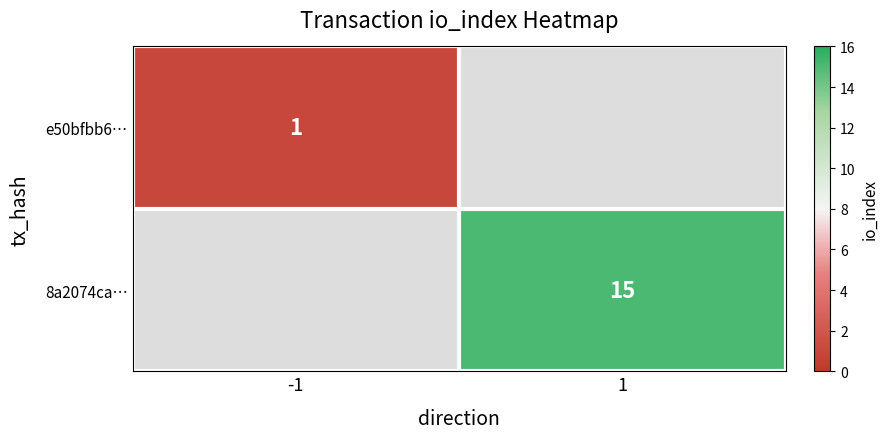

Is it true that 8a2074ca… equals 15 at 1?

True